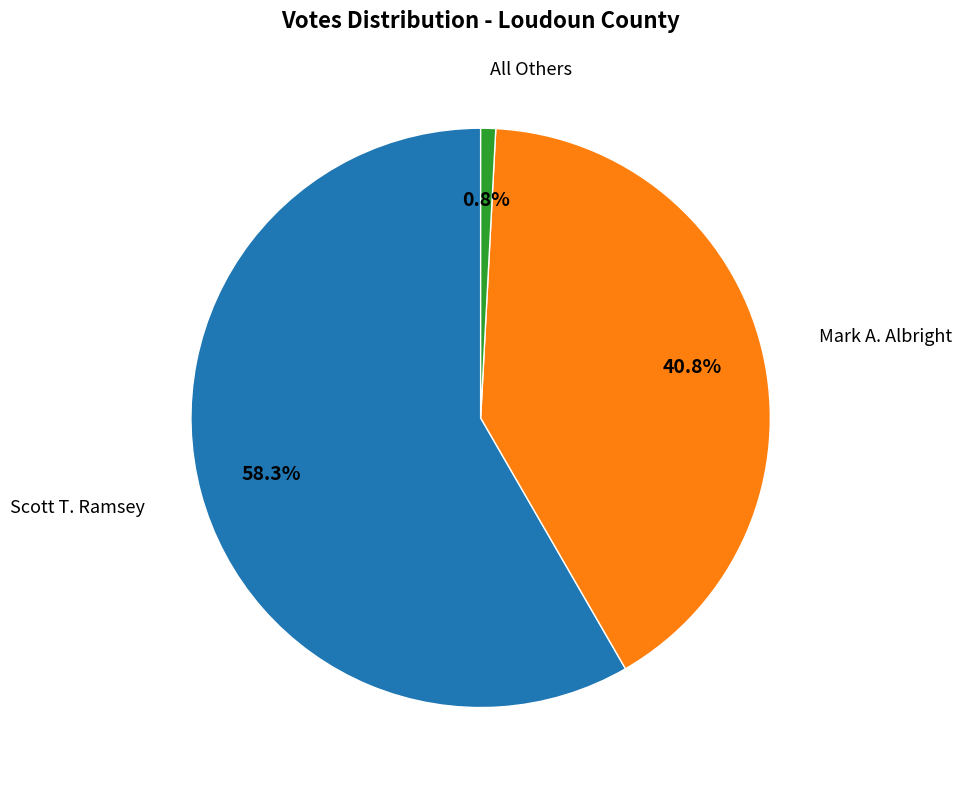

Between Mark A. Albright and All Others, which is larger?

Mark A. Albright